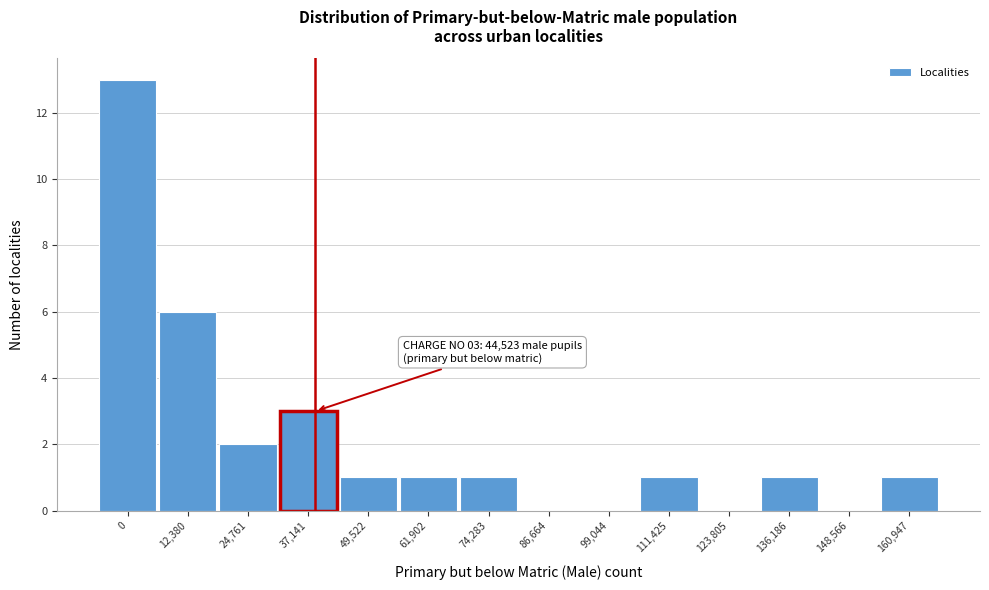

Reading left to right, extract all data points from this chart.

0=13	12,380=6	24,761=2	37,141=3	49,522=1	61,902=1	74,283=1	86,664=0	99,044=0	111,425=1	123,805=0	136,186=1	148,566=0	160,947=1